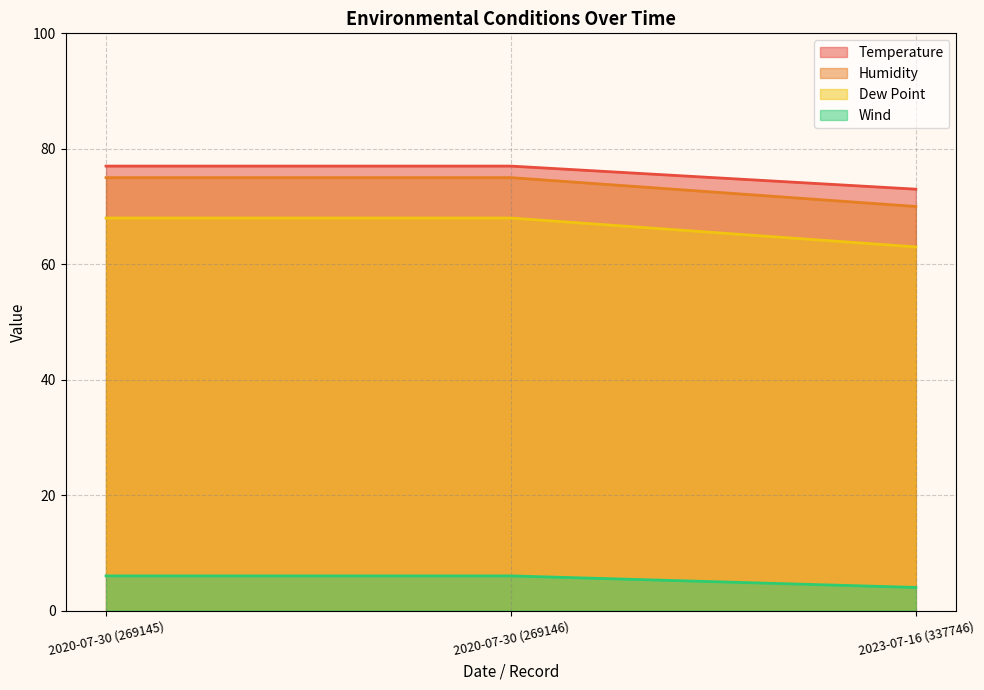

List the series in order of their peak value, lowest first.

Wind, Dew Point, Humidity, Temperature